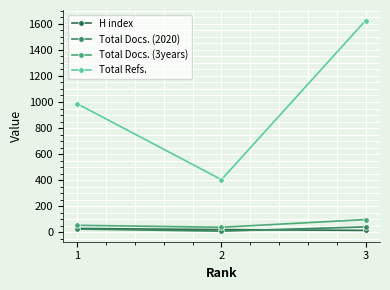

At which category is the sum across all series the highest?

3